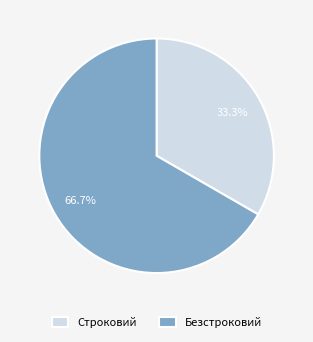

How many segments does this pie chart have?

2